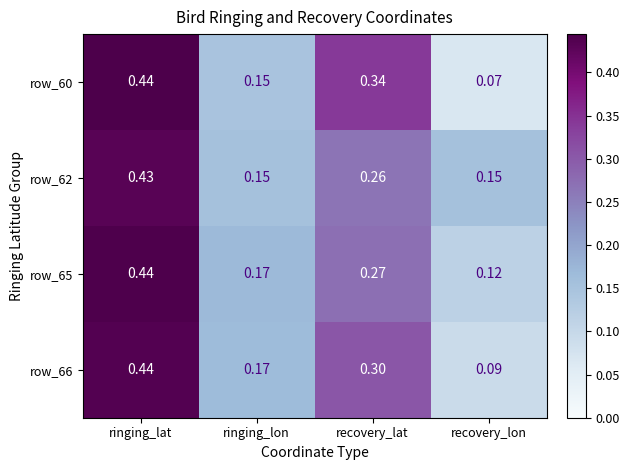

Which label corresponds to the smallest value in the chart?

recovery_lon